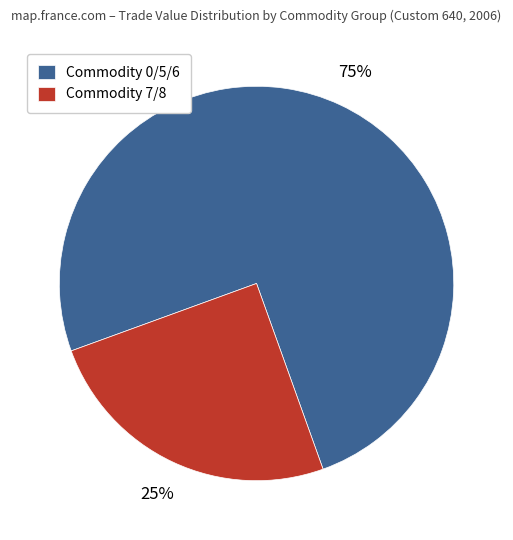

Approximately how many times larger is the value at Commodity 0/5/6 compared to Commodity 7/8?

3.0